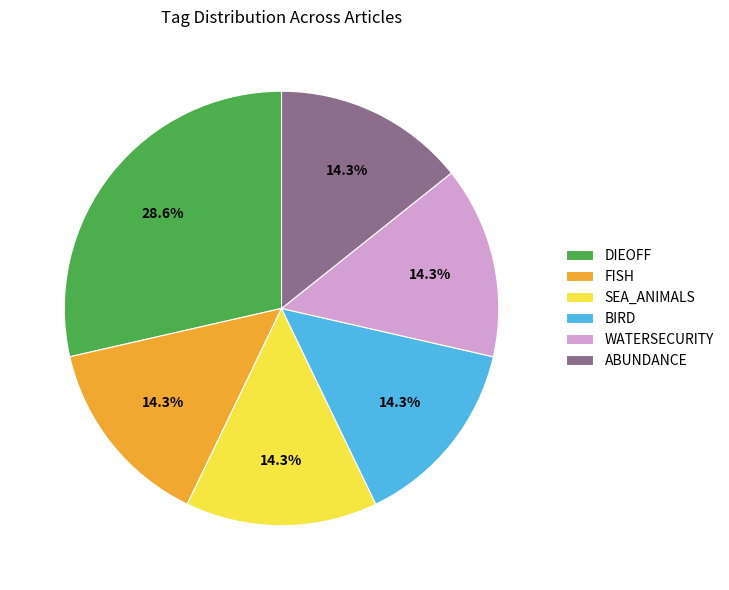

Count the number of slices in the pie.

6